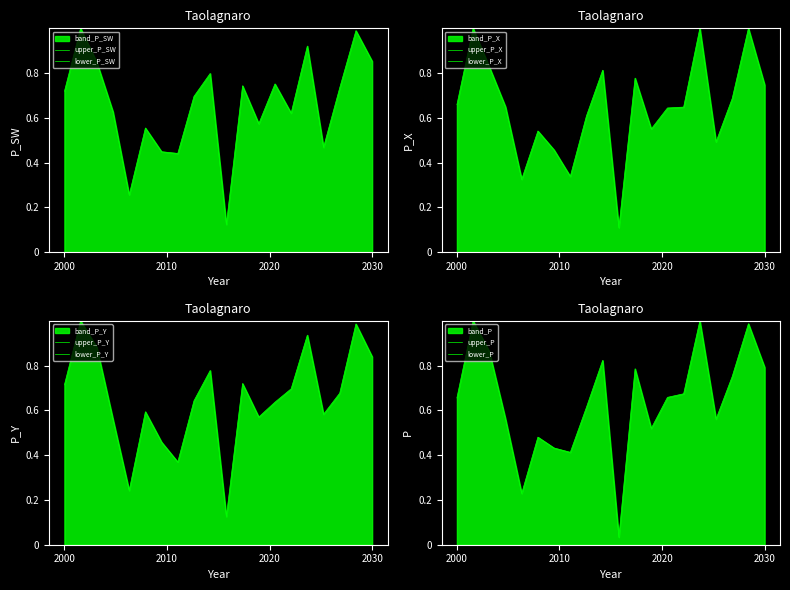

What is the change in value from 2 to 38?

-0.2